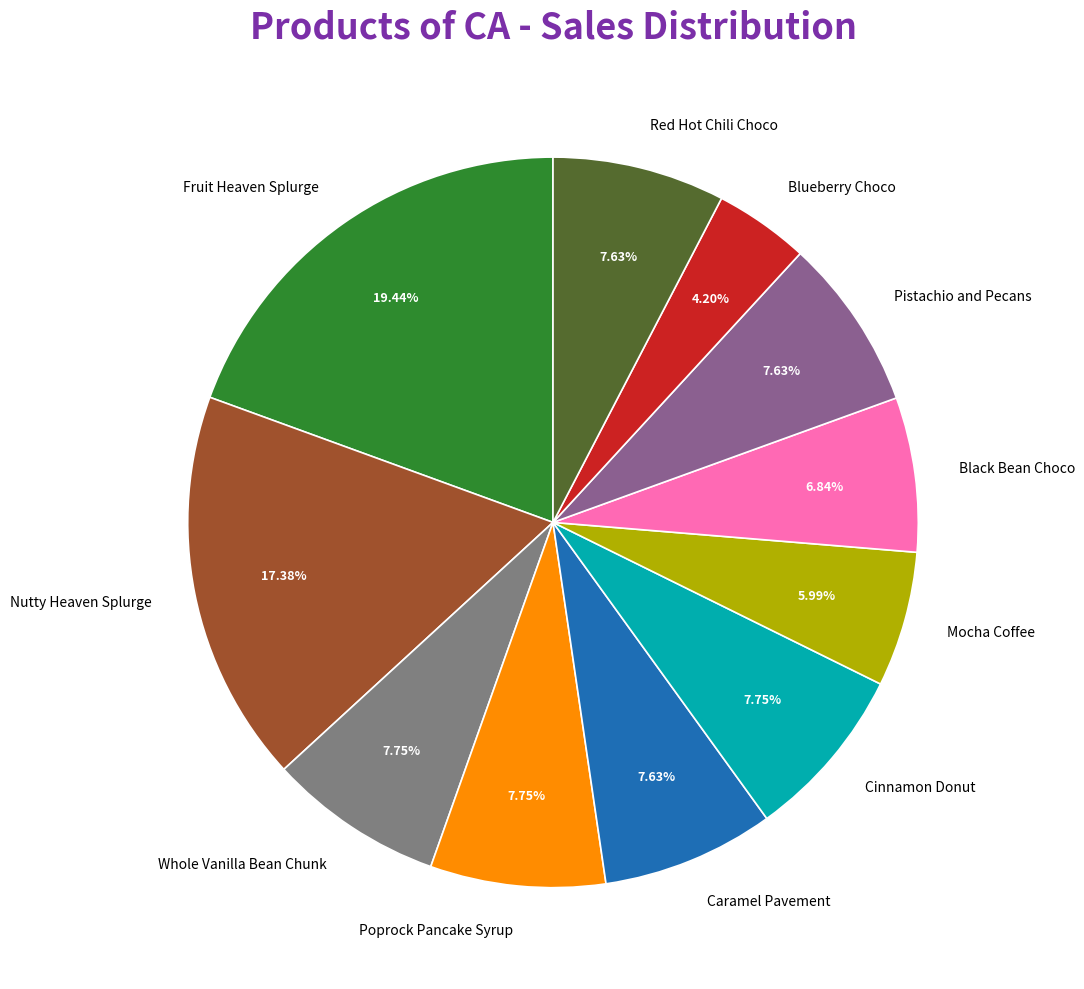

To the nearest percent, what percentage of the pie is Cinnamon Donut?

8%